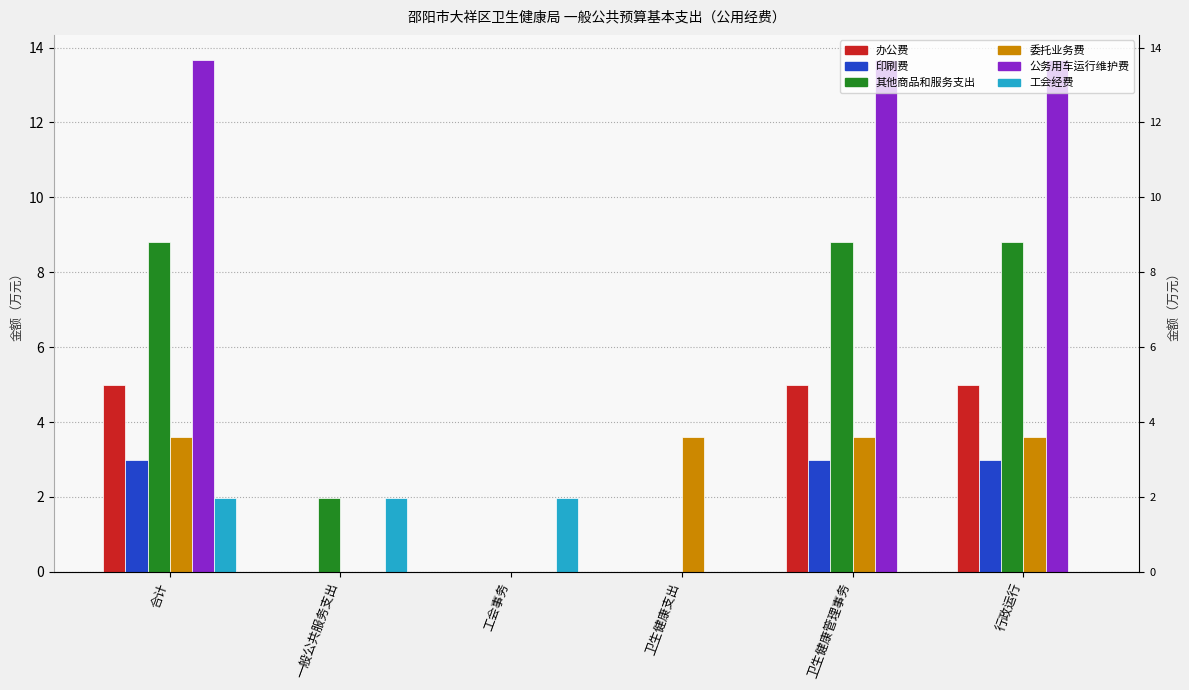

What is the maximum value shown in the chart?

13.7